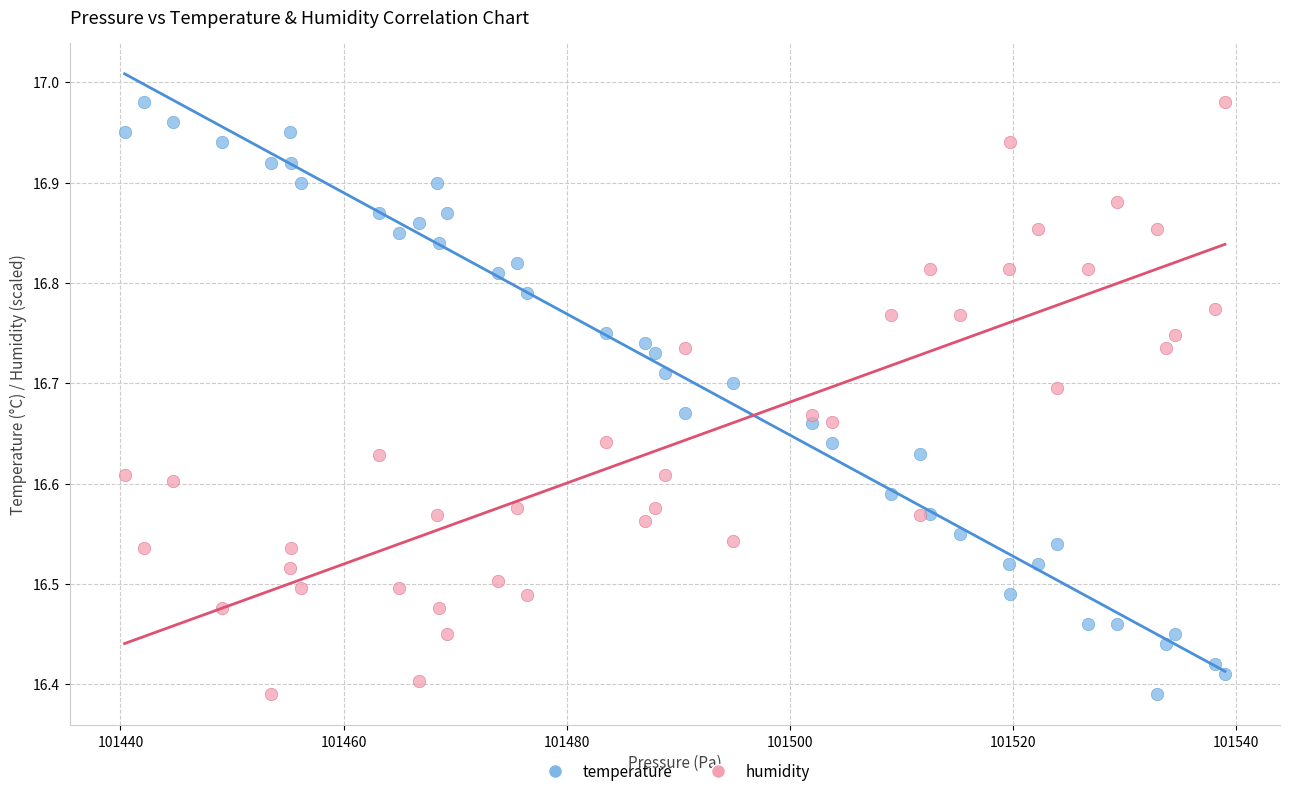

What is the X range (max minus min) for the scatter plot?

98.6